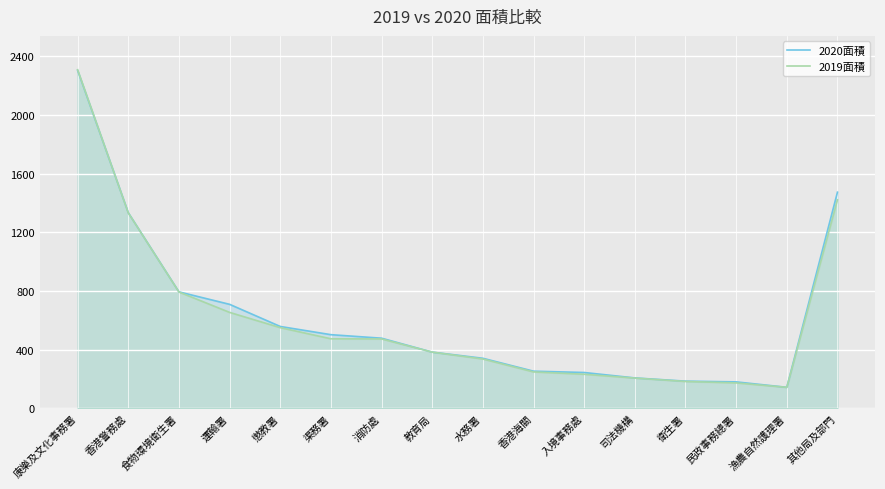

Where is the first local minimum for 2020面積?

漁農自然護理署